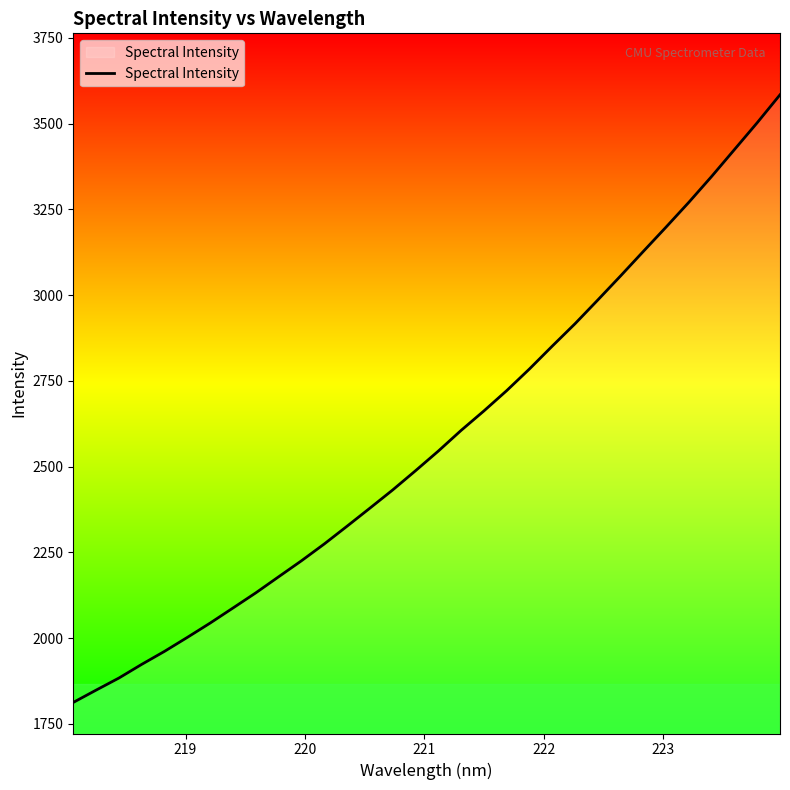

What is the difference between the maximum and second lowest values?

1736.0